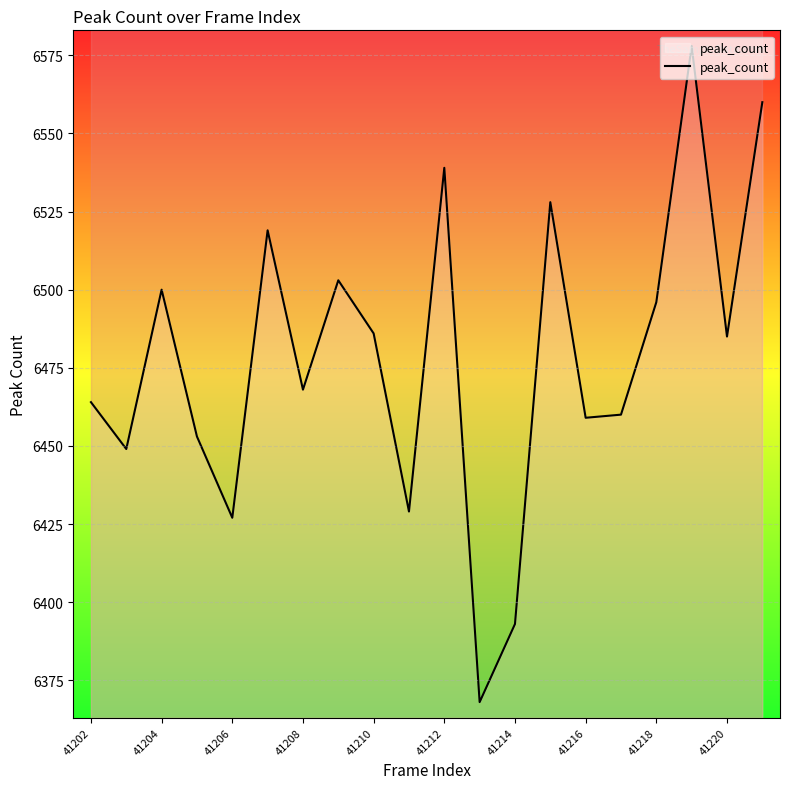

The peak_count series shows 6427 at 41206. True or false?

True